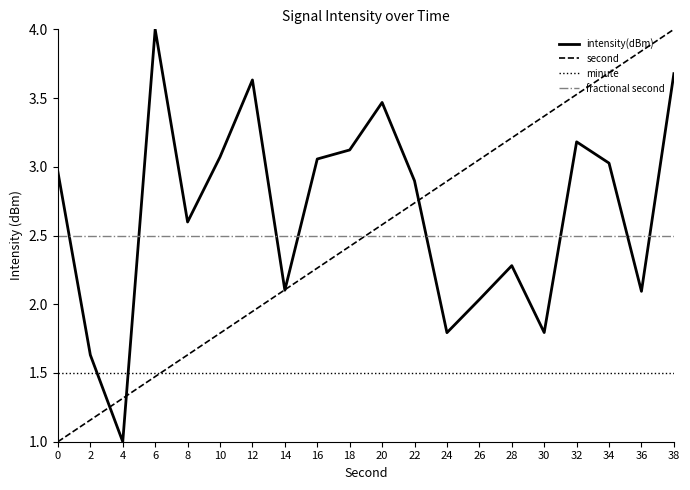

At which category is the sum across all series the highest?

38